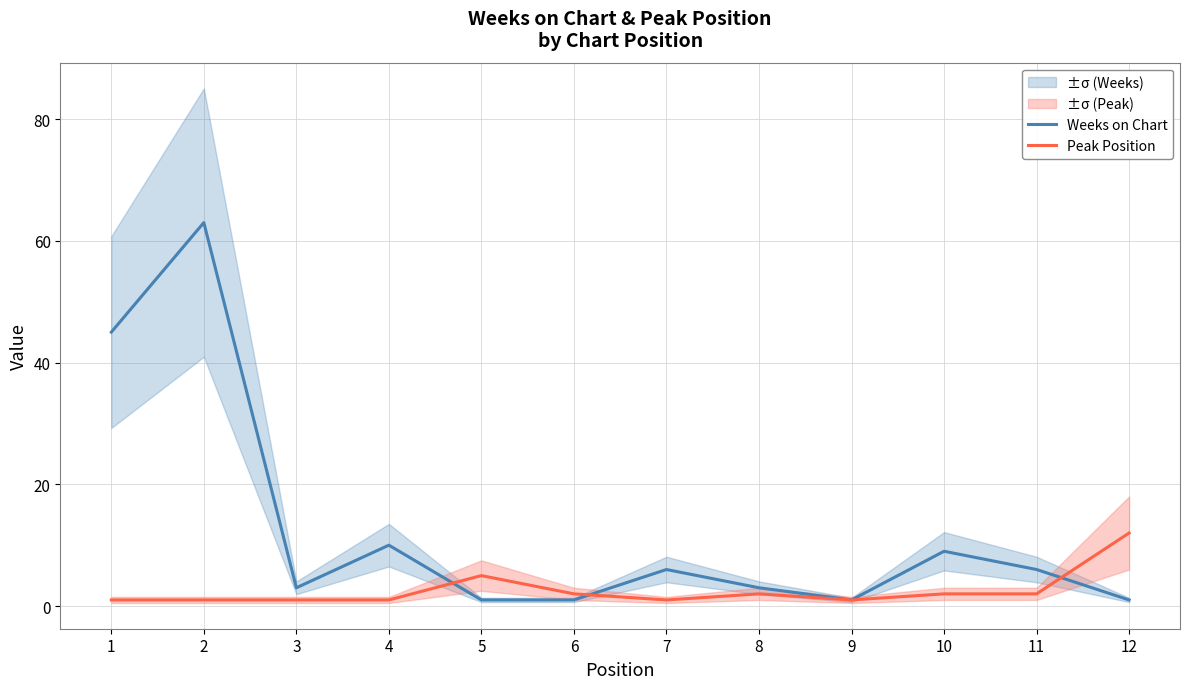

What is the total value across all series at 8?

5